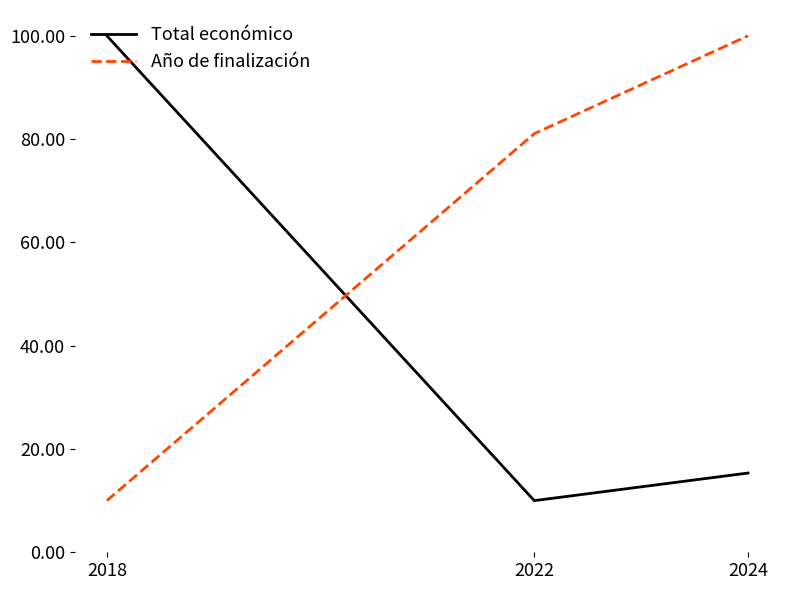

At which label is Año de finalización closest to 55?

2022